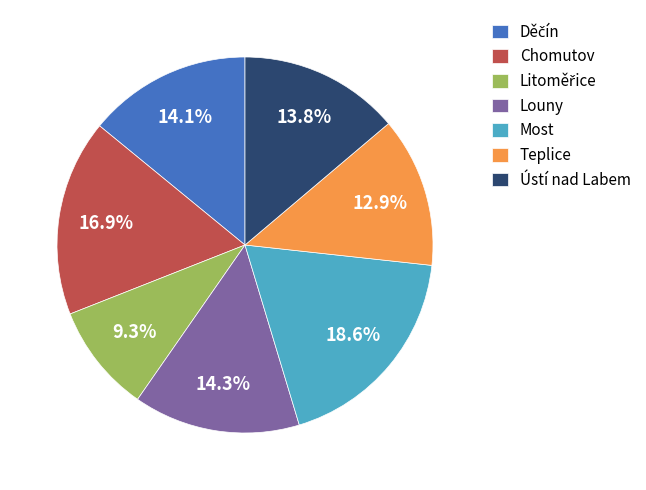

How many segments does this pie chart have?

7